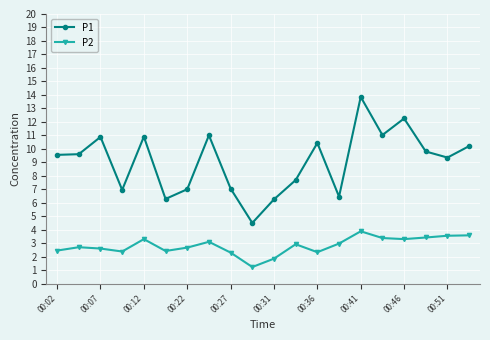

What is the smallest value displayed?

1.2